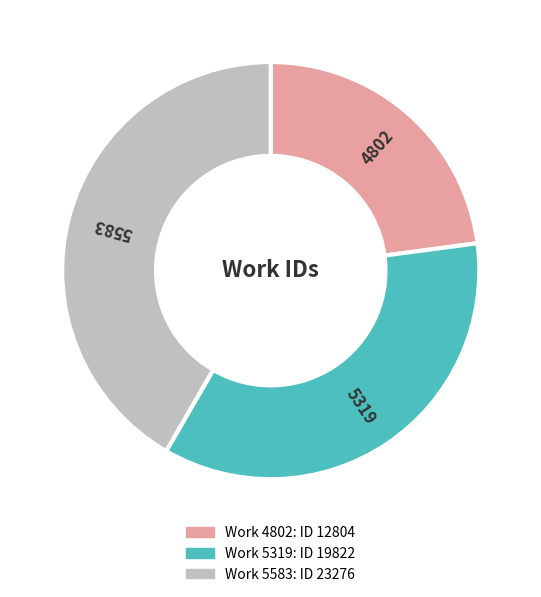

Is there a majority slice in this chart?

No